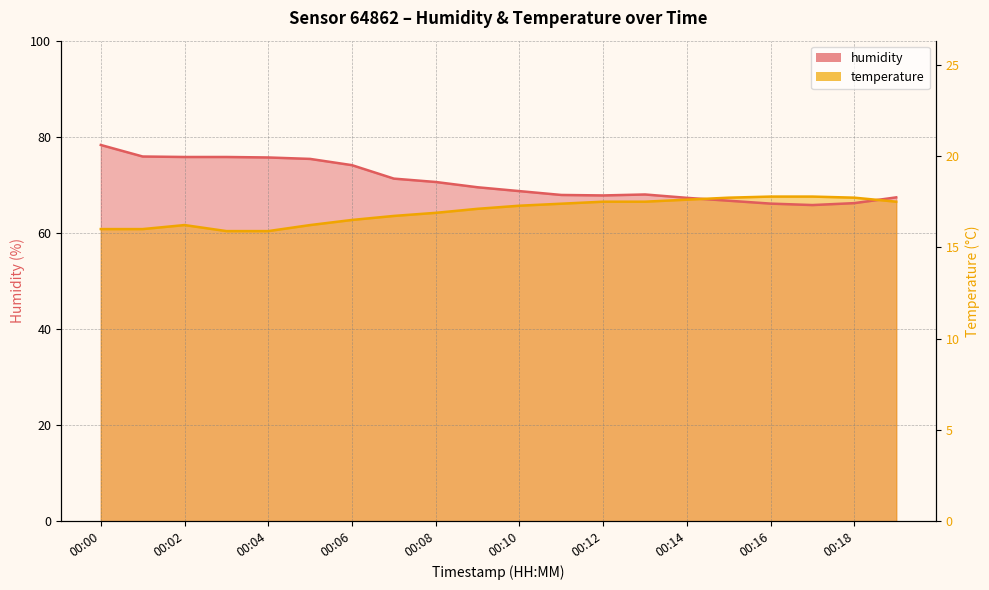

At 00:06, list the series in order from largest to smallest.

humidity, temperature